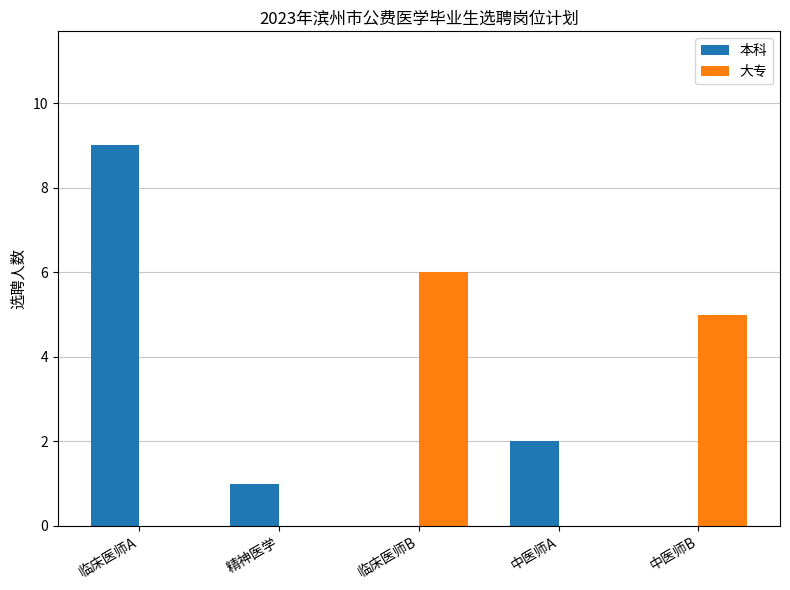

At which category is the sum across all series the highest?

临床医师A